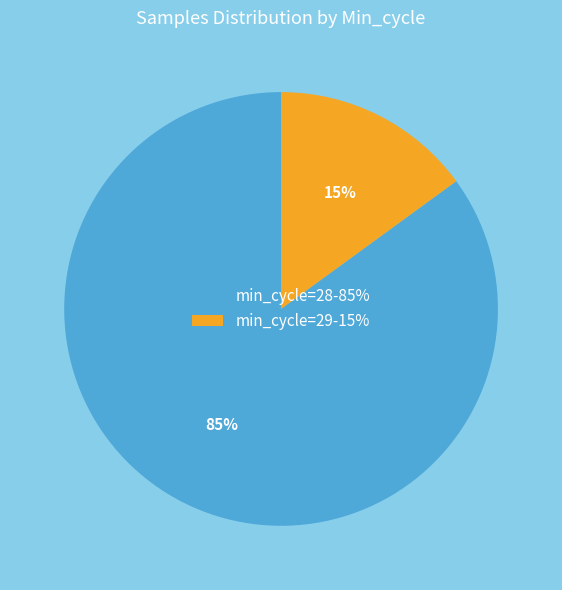

How many segments does this pie chart have?

2